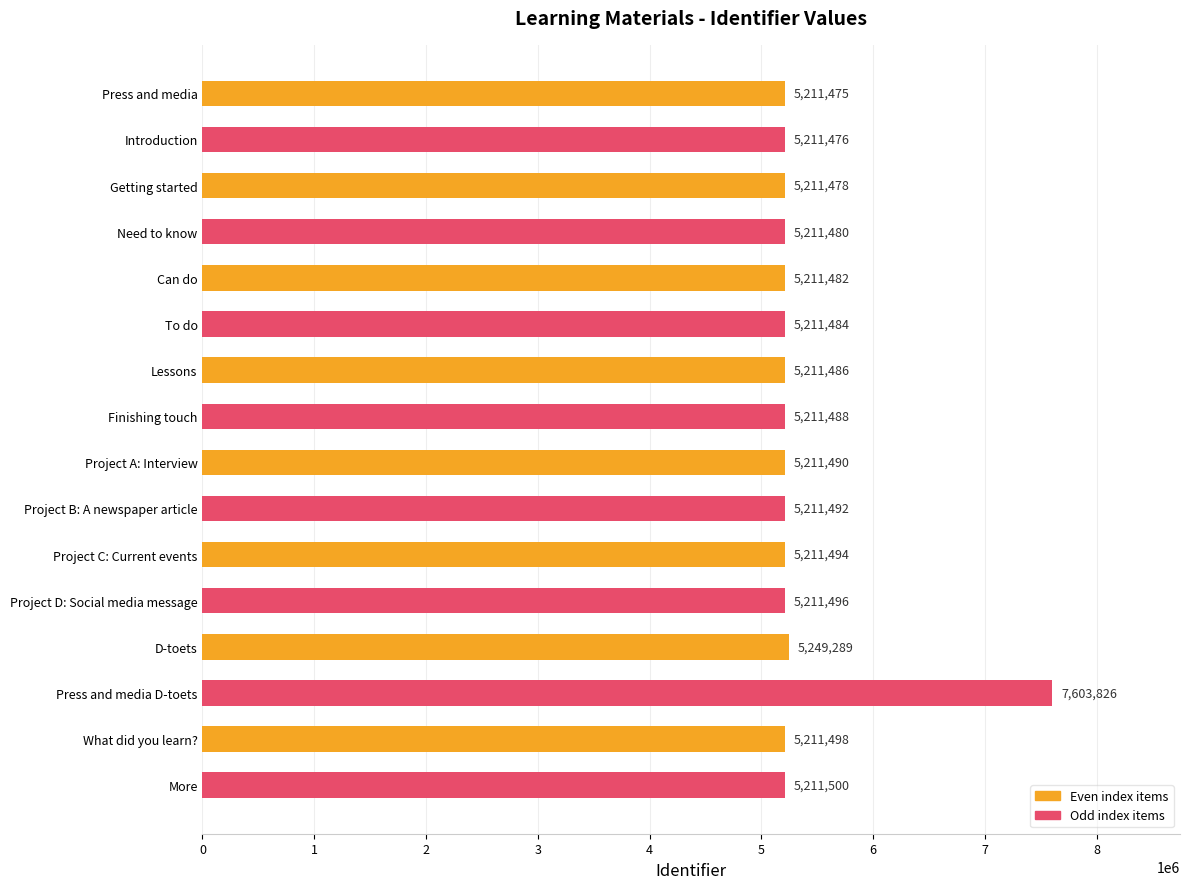

How many data points does each series have?

16